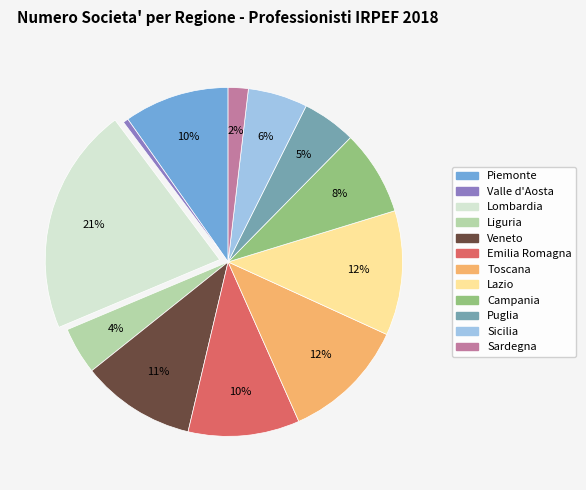

Is there any slice that represents more than half of the pie?

No